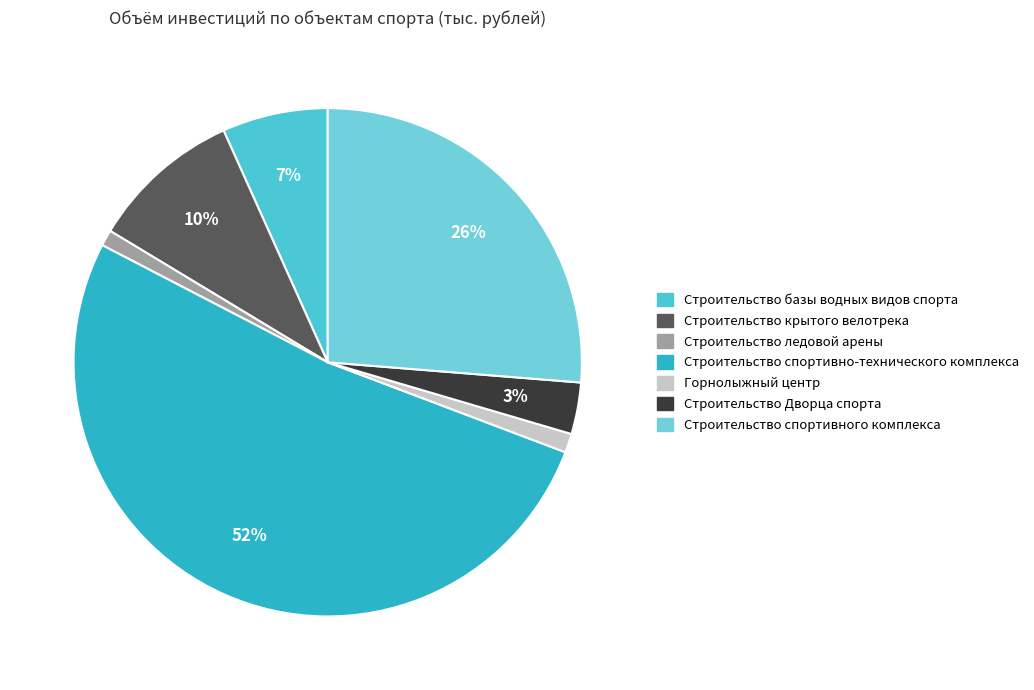

True or false: Строительство спортивно-технического комплекса accounts for 39% of the total.

False